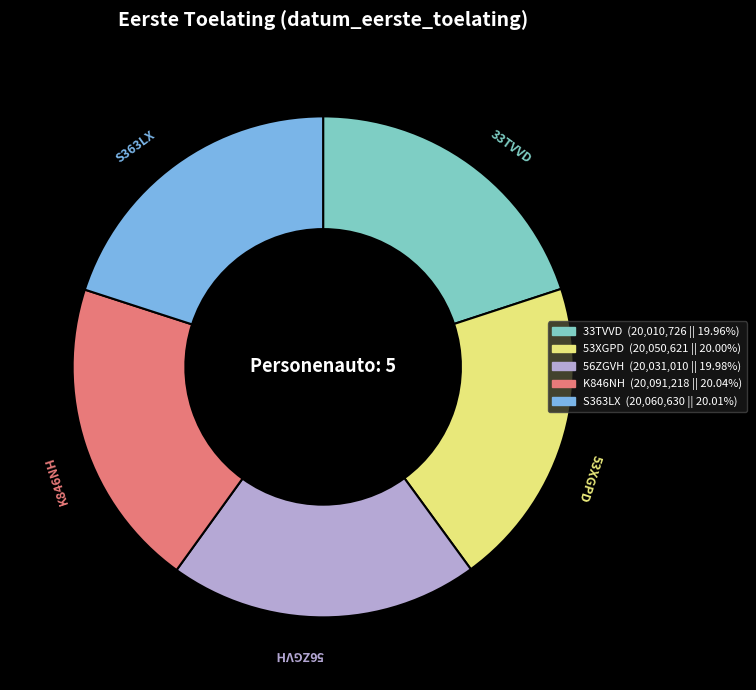

Combined, do K846NH and S363LX account for over 50%?

No